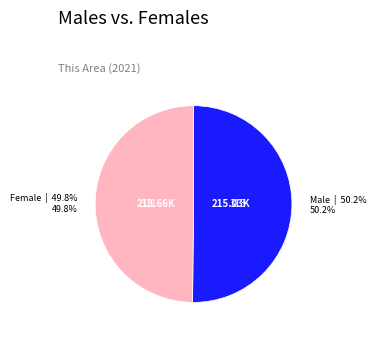

Is there any slice that represents more than half of the pie?

Yes